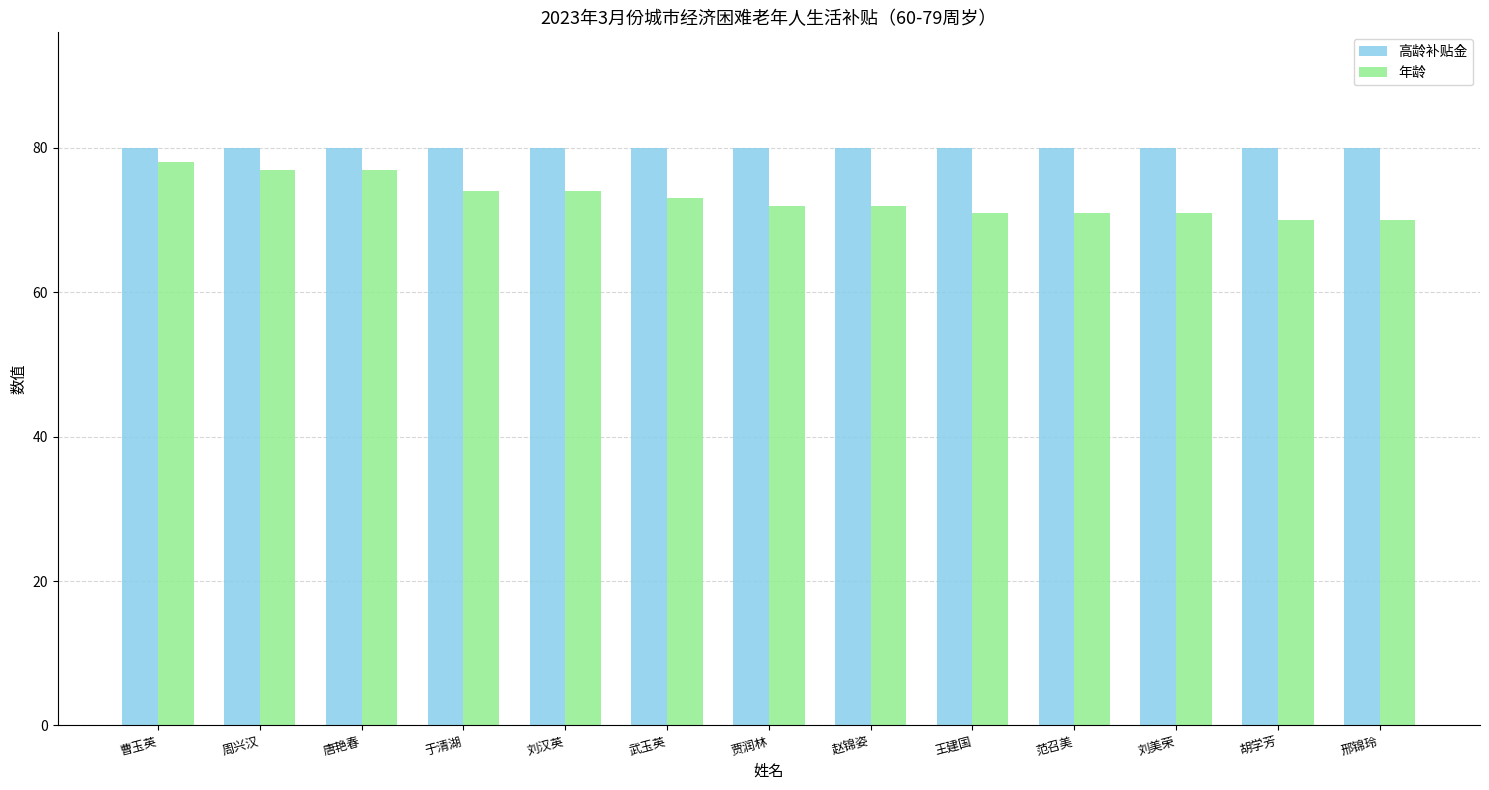

Which series has the largest total across all categories?

高龄补贴金